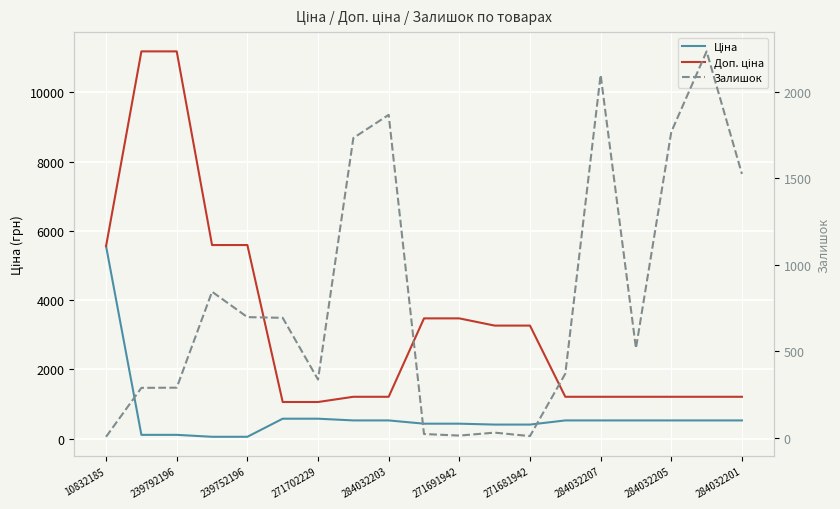

True or false: Доп. ціна and Ціна intersect in this chart.

False